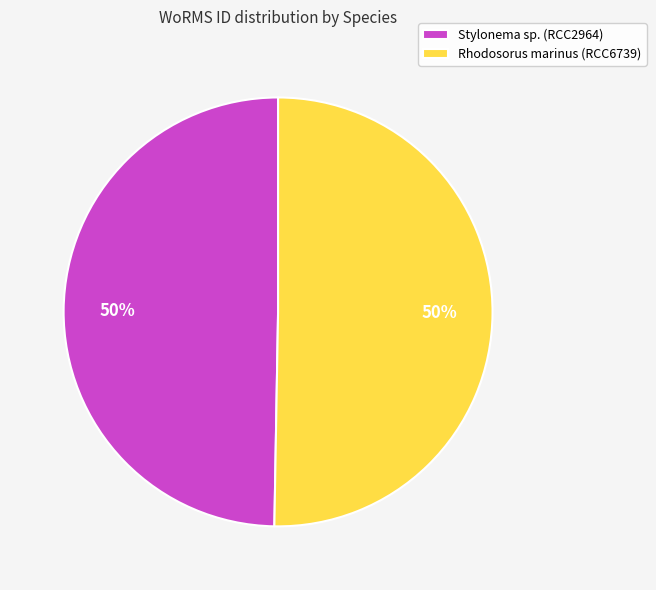

True or false: Stylonema sp. (RCC2964) accounts for 50% of the total.

True